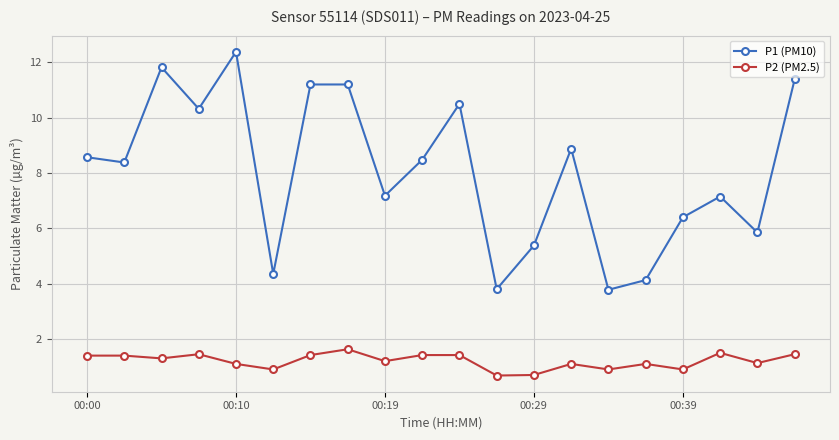

What is the value of the P1 (PM10) point at the 9th from the left?

7.2